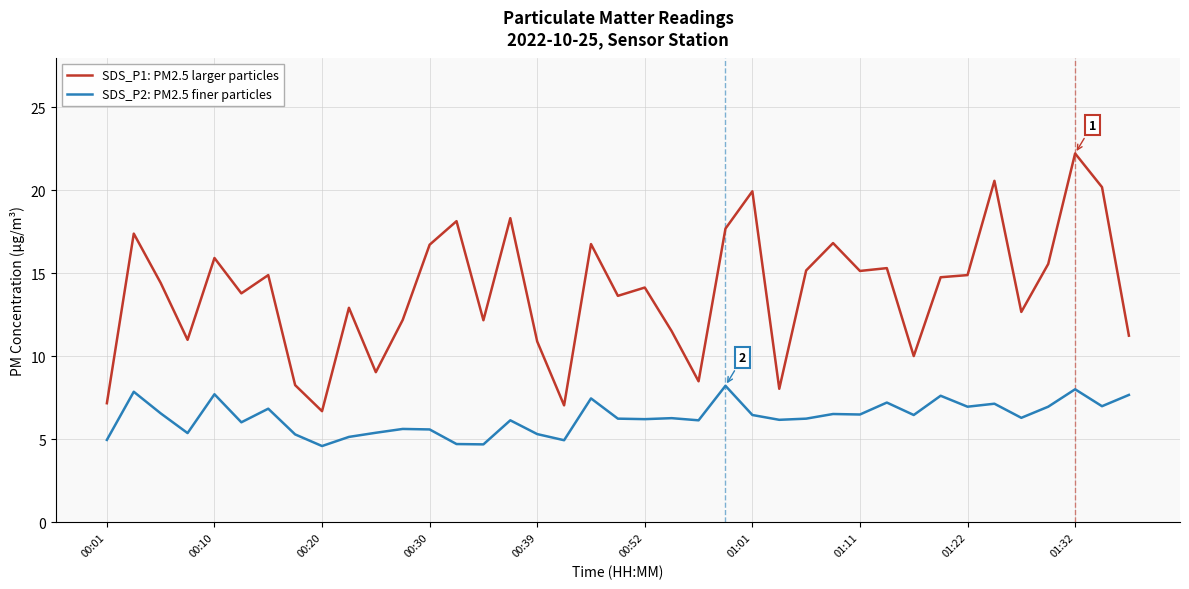

Which series has the widest spread of values?

SDS_P1: PM2.5 larger particles